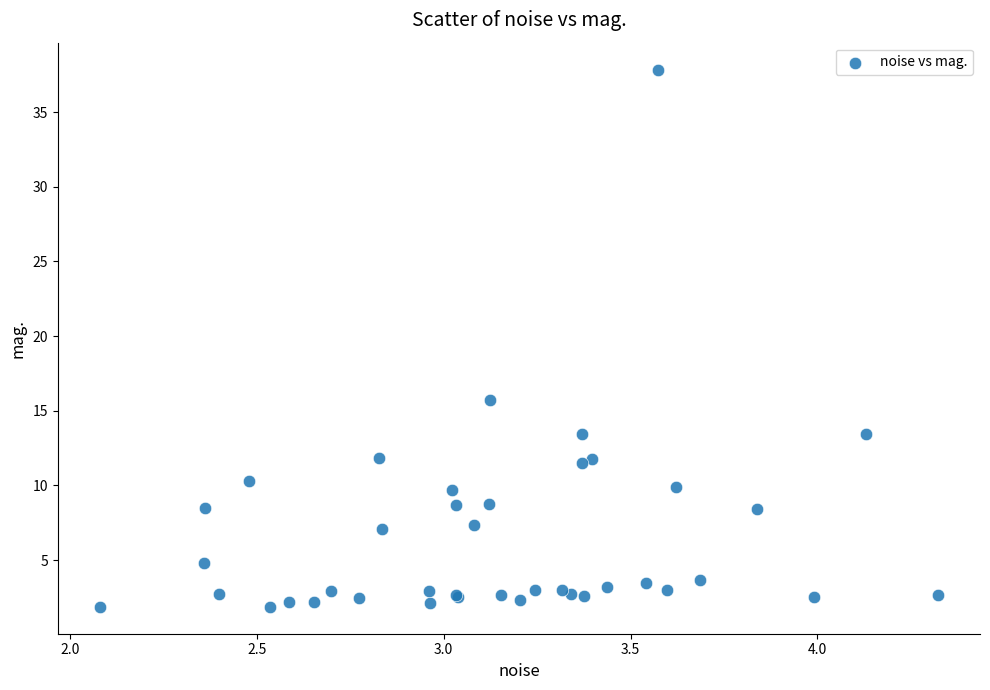

What Y value in the scatter plot is closest to 19?

15.7